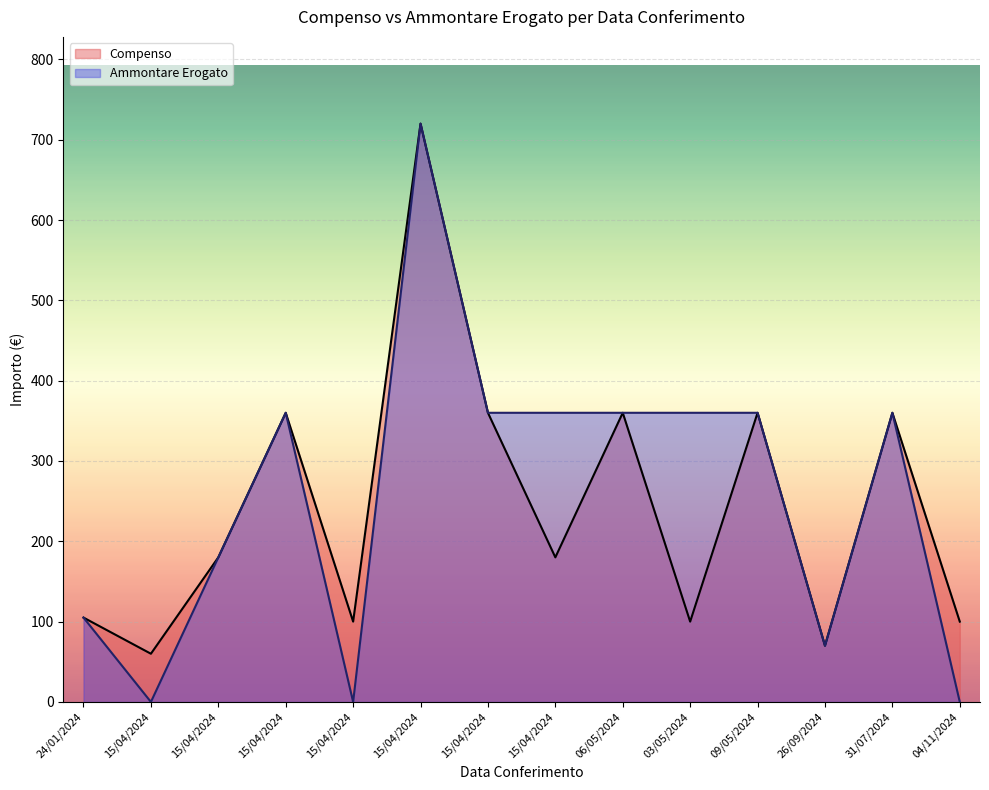

What is the maximum value shown in the chart?

720